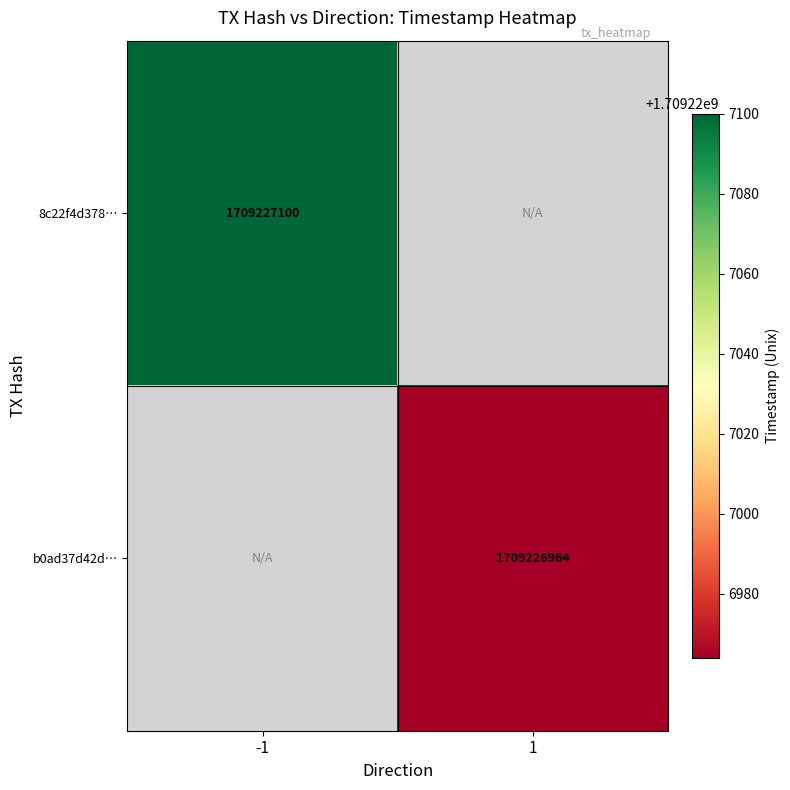

Is it true that 8c22f4d378ca3208d6d51e778b0e144d0cc994e equals 1709227100 at time_stamp?

True